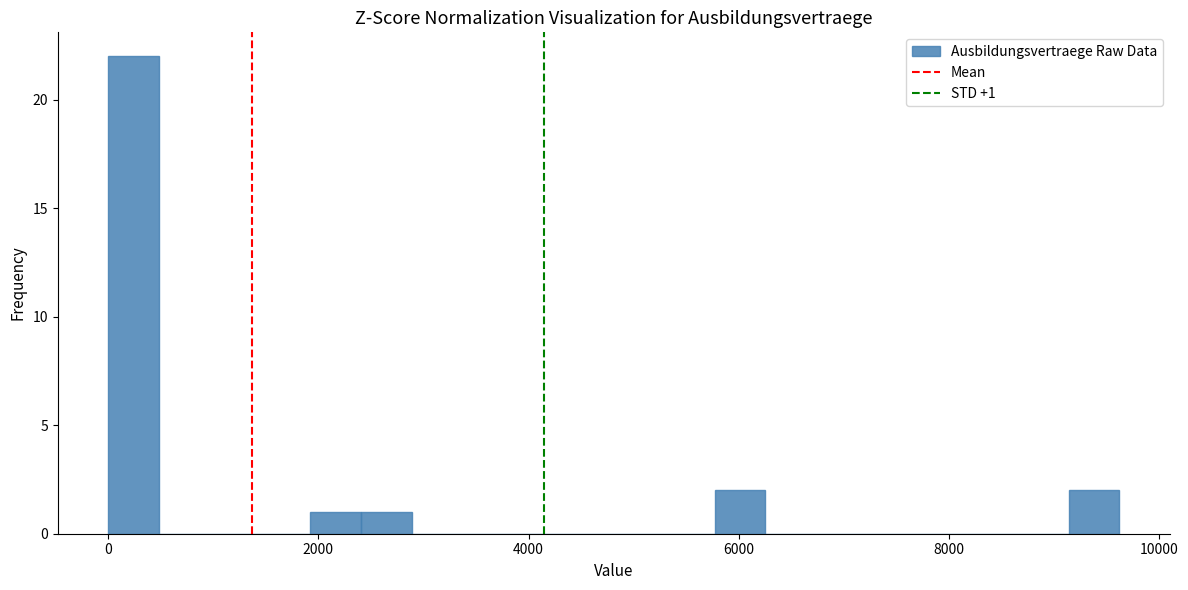

Around what value on the x-axis is the tallest bar? Give the approximate position of its centre, as read against the axis.

200